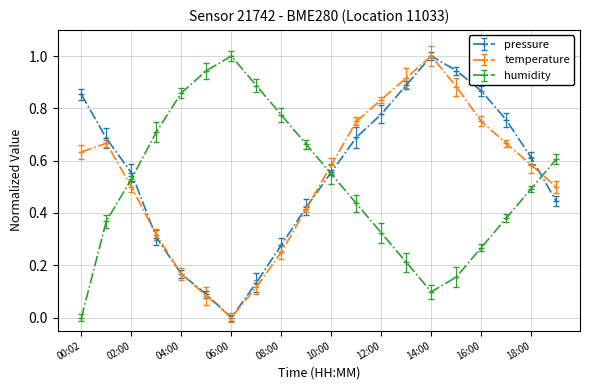

Which series ends up on top after the final intersection of humidity and pressure?

humidity